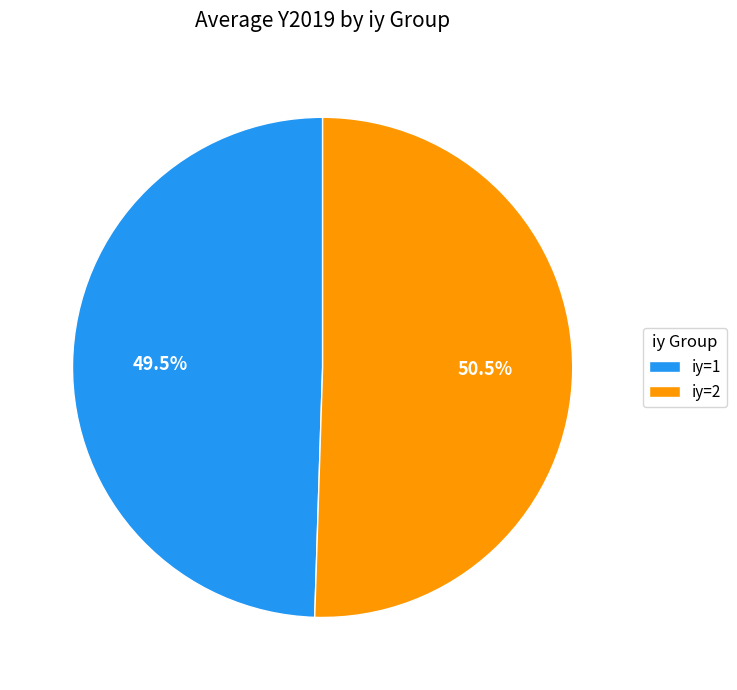

Is the sum of iy=2 and iy=1 greater than half?

Yes